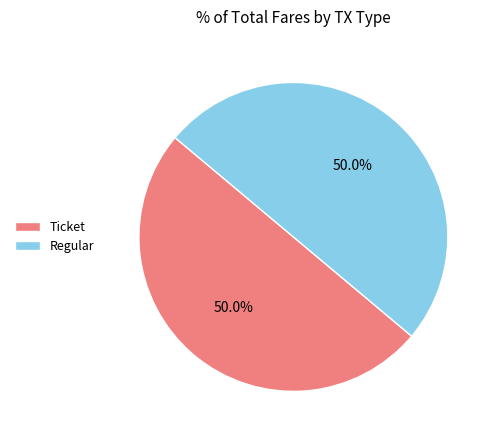

How much of the chart is everything except Ticket?

50.0%